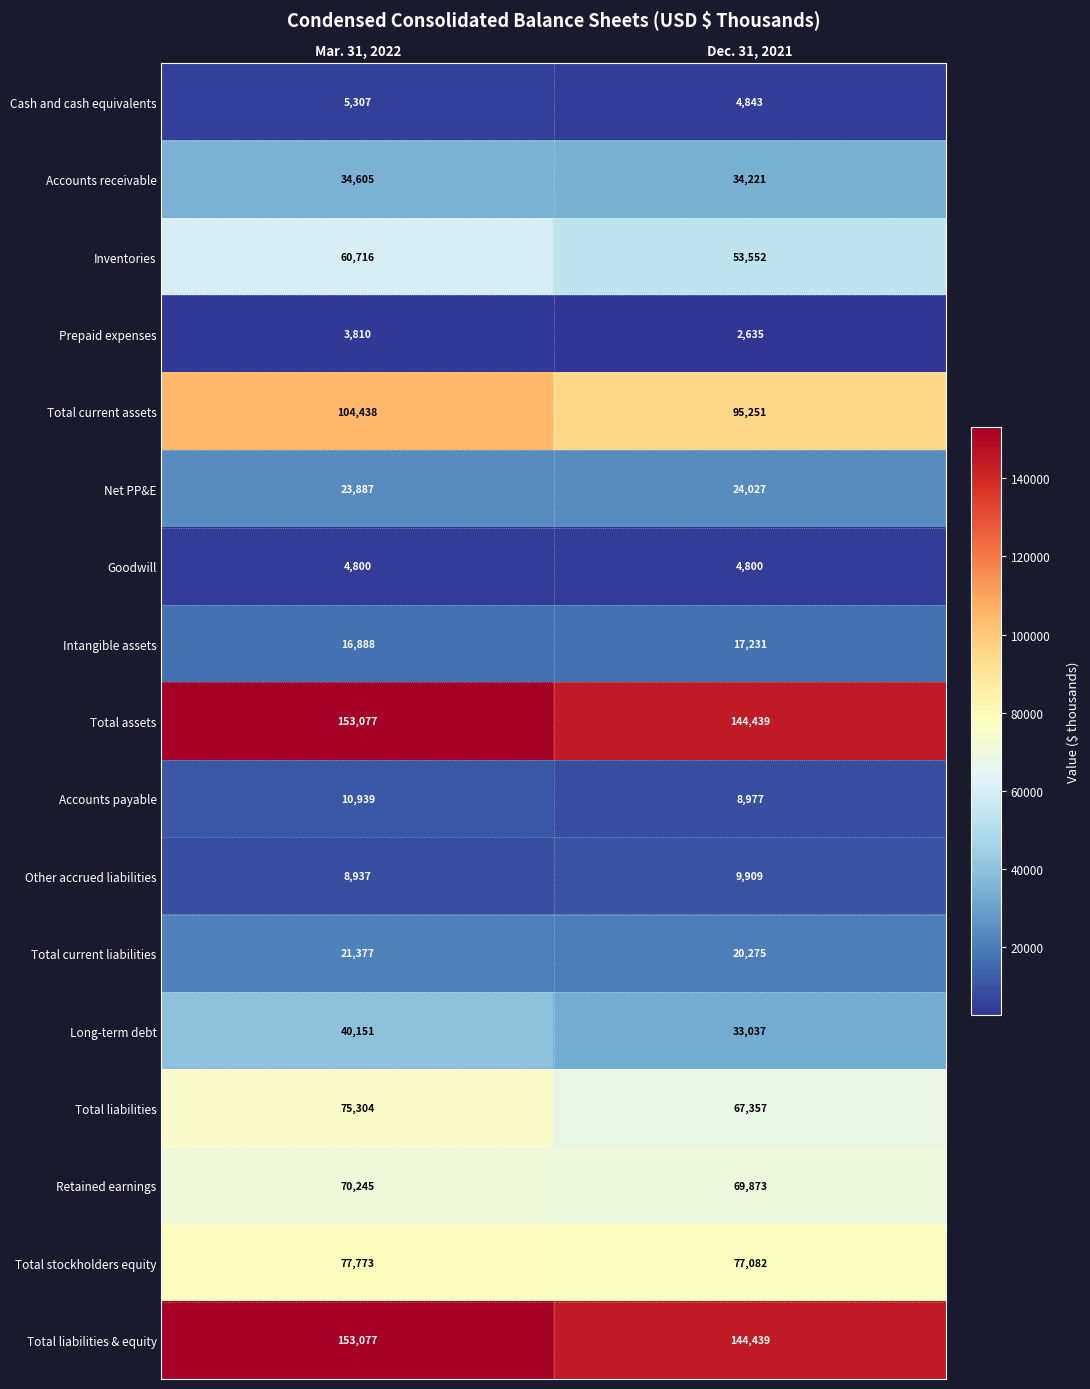

Rank the categories by Inventories value from lowest to highest.

Dec. 31, 2021, Mar. 31, 2022